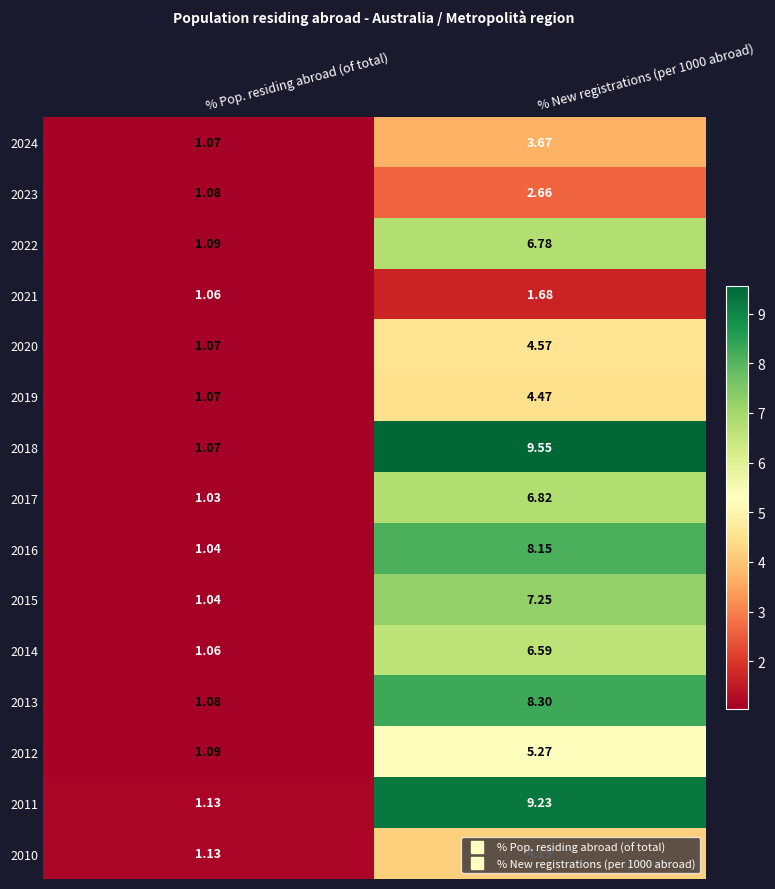

At % New registrations (per 1000 abroad), list the series in order from smallest to largest.

2021, 2023, 2024, 2010, 2019, 2020, 2012, 2014, 2022, 2017, 2015, 2016, 2013, 2011, 2018